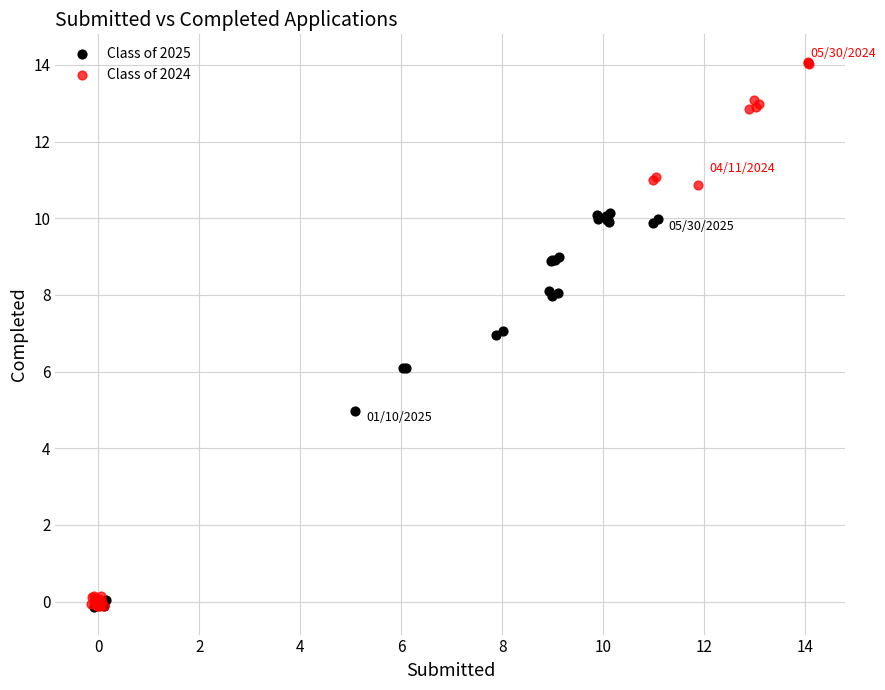

Which series contains the highest Y value?

Class of 2024